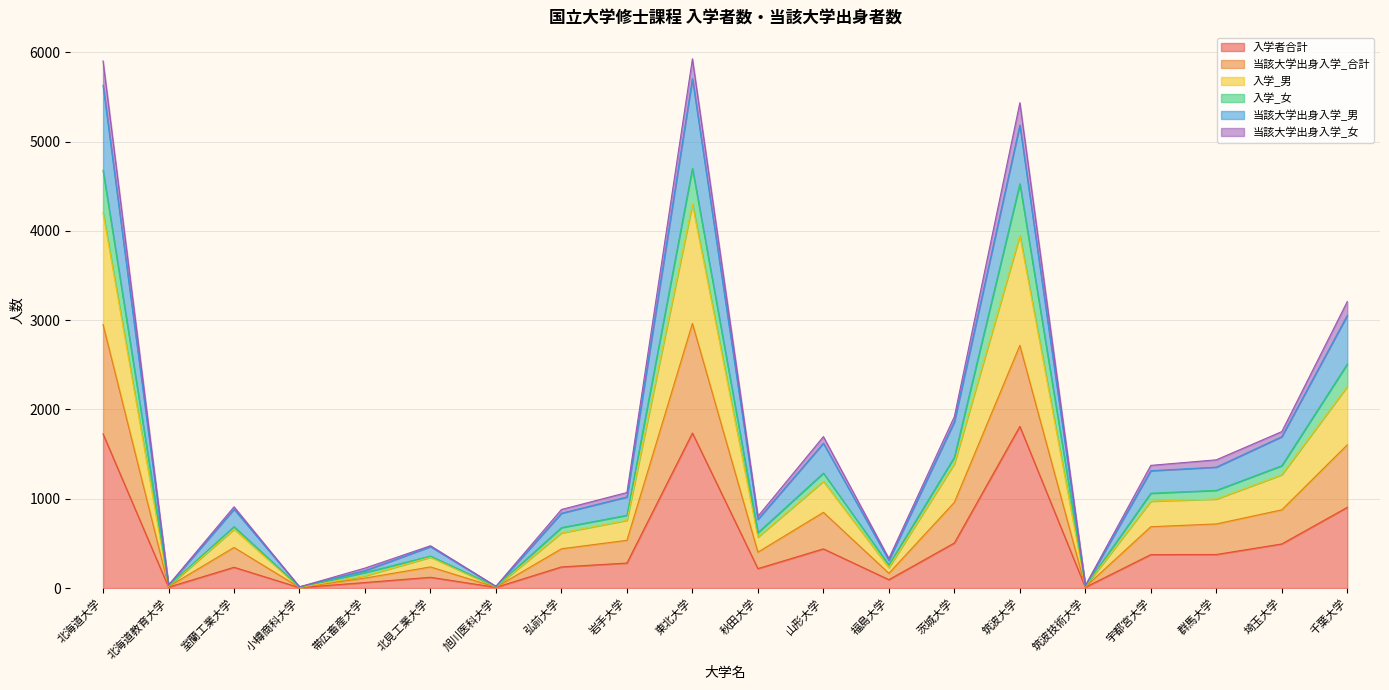

What is the total value across all series at 筑波大学?

5434